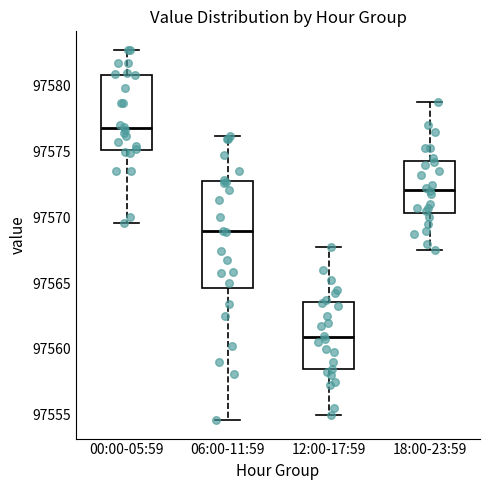

Reading left to right, transcribe this box plot: for each box, give where its median line is, the range the box spans, and where its two whiskers end, as read against the y-axis. The values are not printed on the chart, so give them approximately, as read against the axis.

00:00-05:59: median 97577.0, box 97575.0 to 97581.0, whiskers 97569.5 to 97583.0
06:00-11:59: median 97569.0, box 97564.5 to 97573.0, whiskers 97554.5 to 97576.0
12:00-17:59: median 97561.0, box 97558.5 to 97563.5, whiskers 97555.0 to 97568.0
18:00-23:59: median 97572.0, box 97570.5 to 97574.5, whiskers 97567.5 to 97579.0